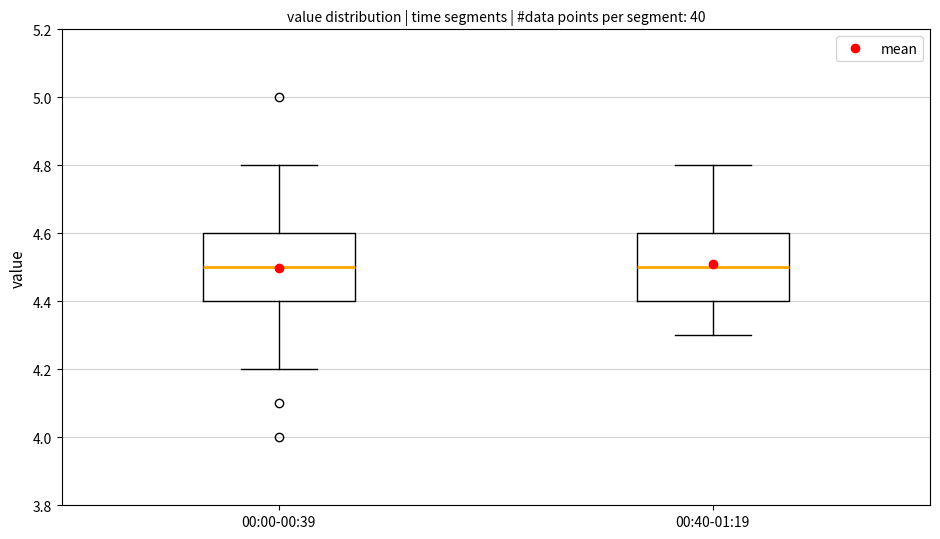

Reading left to right, read every box against the y-axis: the position of its median line, the range the box covers, and the ends of its whiskers. The values are not printed on the chart, so give them approximately, as read against the axis.

00:00-00:39: median 4.5, box 4.4 to 4.6, whiskers 4.2 to 4.8
00:40-01:19: median 4.5, box 4.4 to 4.6, whiskers 4.3 to 4.8